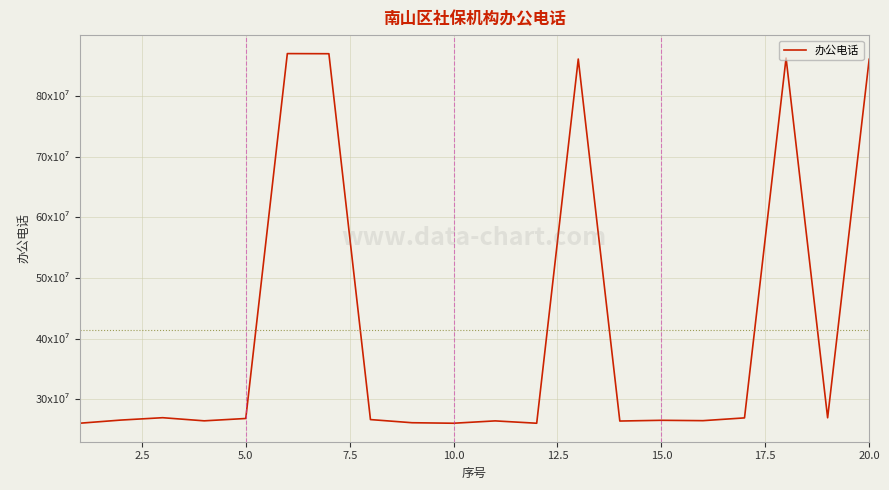

Is this an area chart (filled region under the line)?

No